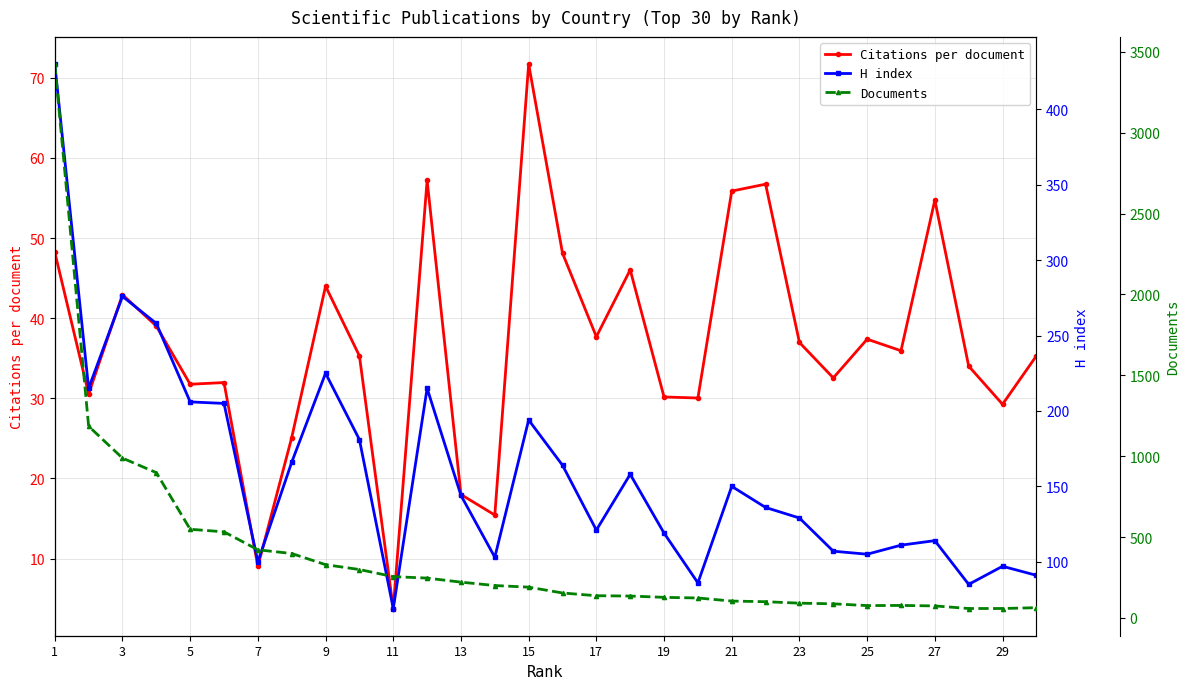

What is the maximum value for Citations per document?

71.7